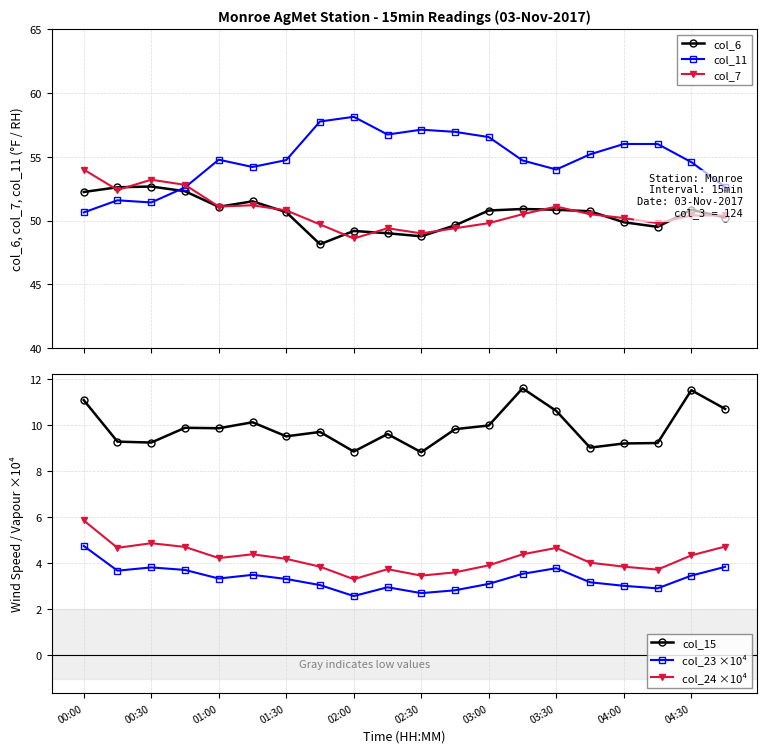

True or false: col_24 ×10⁴ and col_7 intersect in this chart.

False